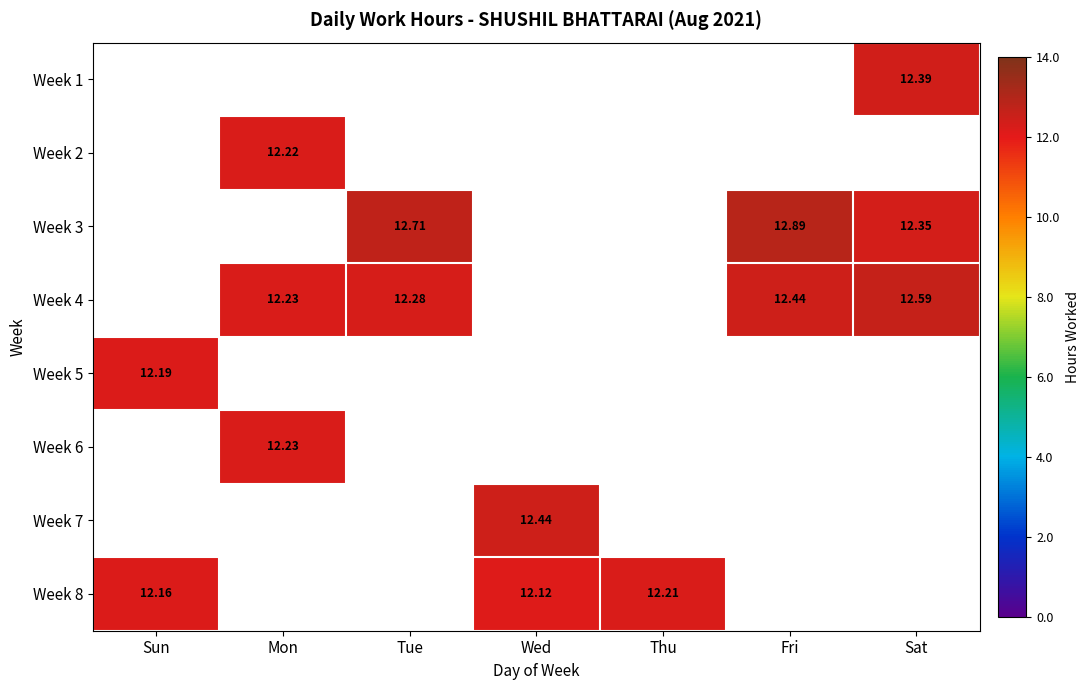

Where is Week 5 nearest to the value 12?

Sun